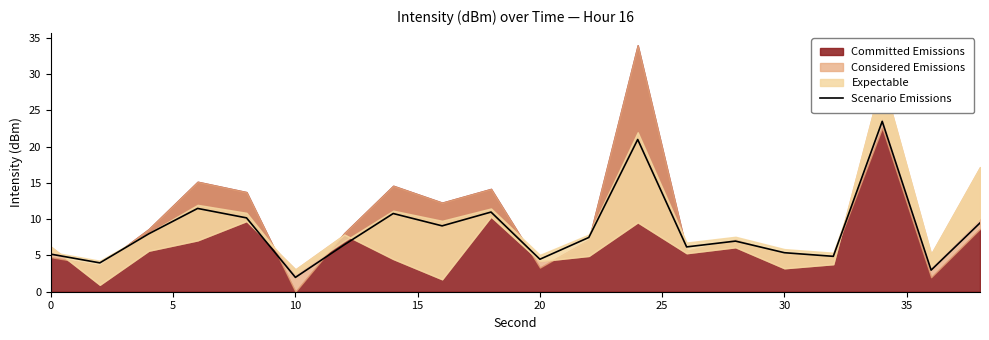

Reading left to right, list all the values displayed in this chart.

5.2	4.0	8.0	11.5	10.2	2.0	6.5	10.8	9.1	11.0	4.5	7.5	21.0	6.2	7.0	5.4	4.9	23.5	3.0	9.5